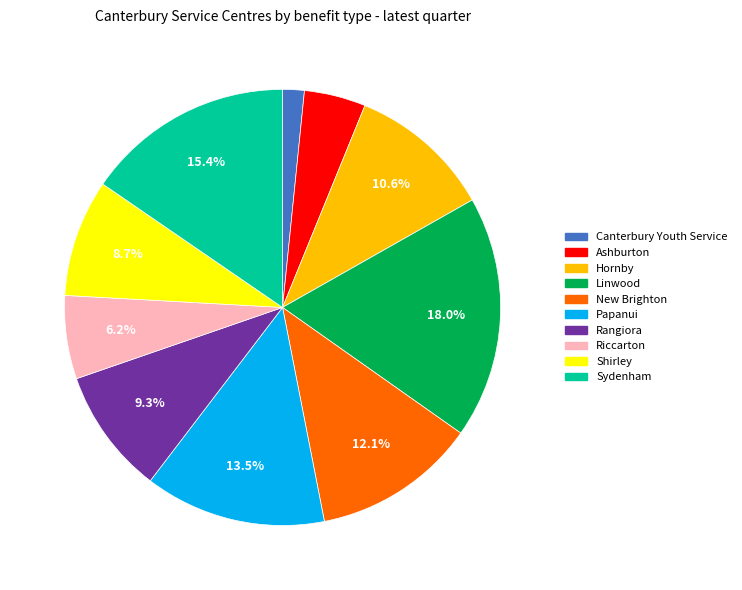

How many segments does this pie chart have?

10